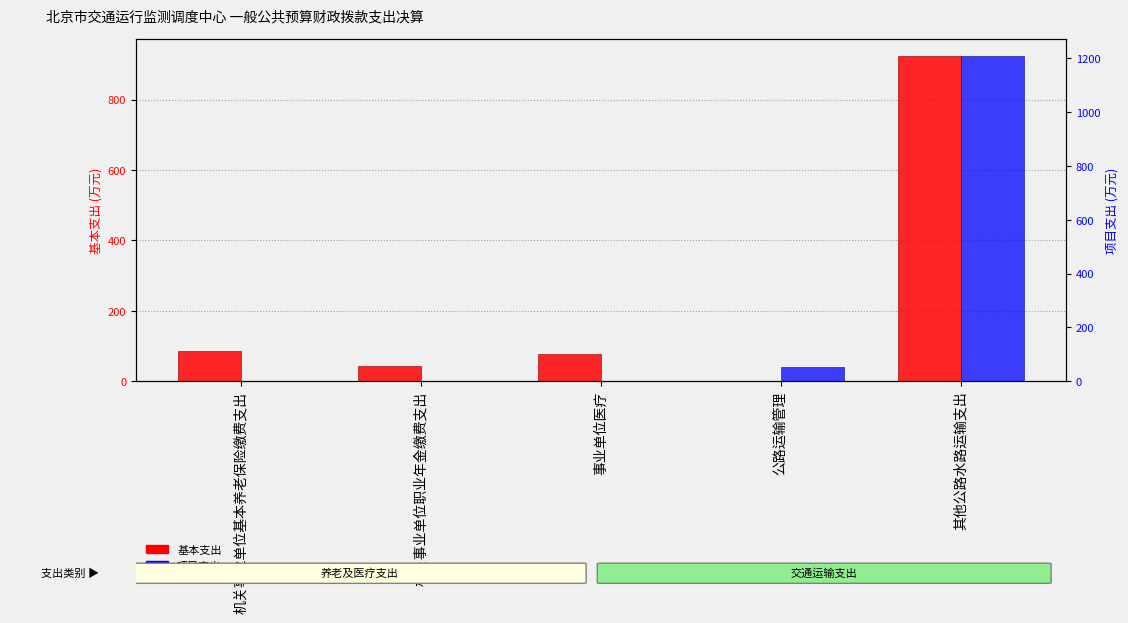

Reading right to left, list all the values displayed in this chart.

基本支出: 其他公路水路运输支出=925.3	公路运输管理=0.0	事业单位医疗=76.1	机关事业单位职业年金缴费支出=43.4	机关事业单位基本养老保险缴费支出=86.9
项目支出: 其他公路水路运输支出=1210.5	公路运输管理=52.2	事业单位医疗=0.0	机关事业单位职业年金缴费支出=0.0	机关事业单位基本养老保险缴费支出=0.0